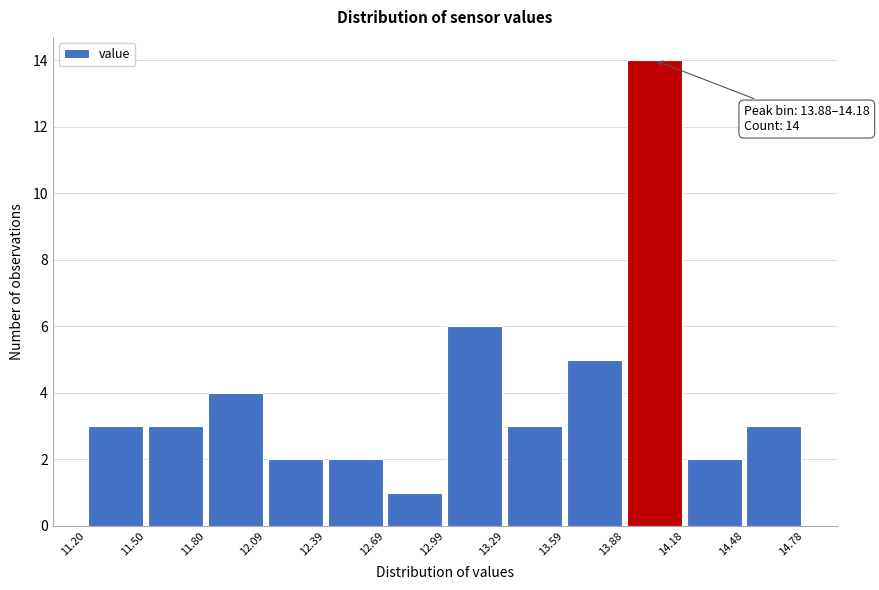

Which range on the x-axis has the tallest bar?

13.88 to 14.18